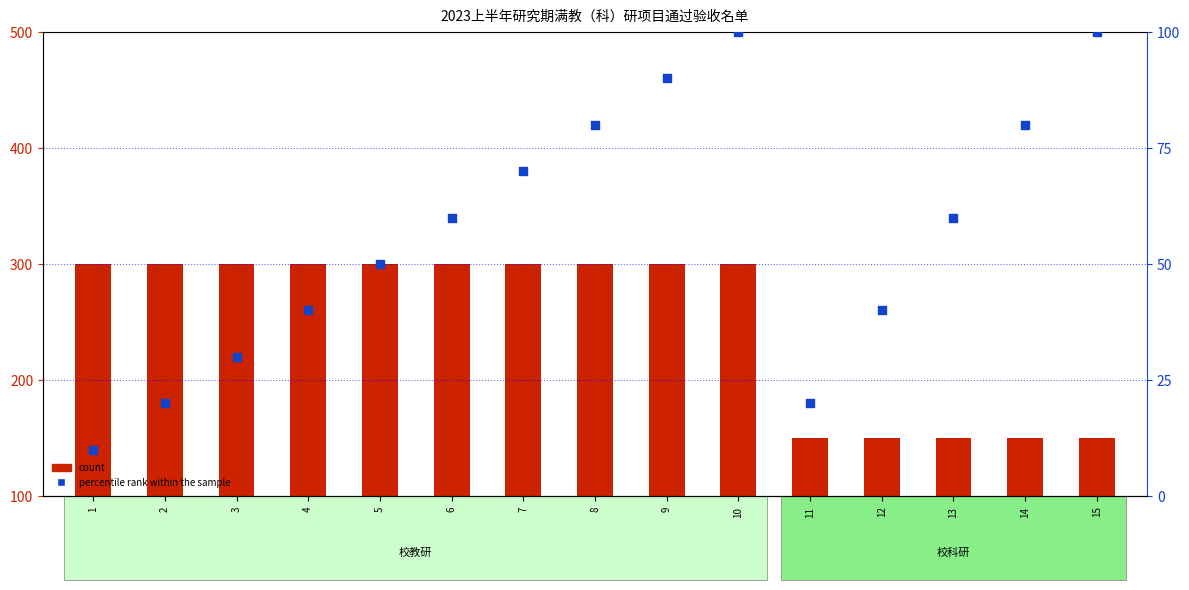

What is the total value across all series at 13?

490